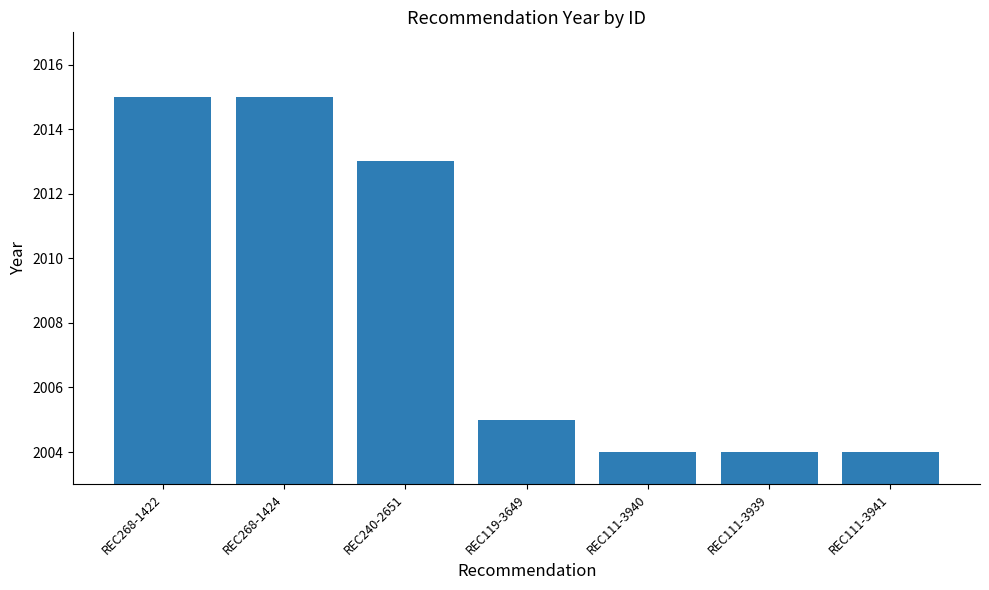

What position from the right is REC268-1422?

7